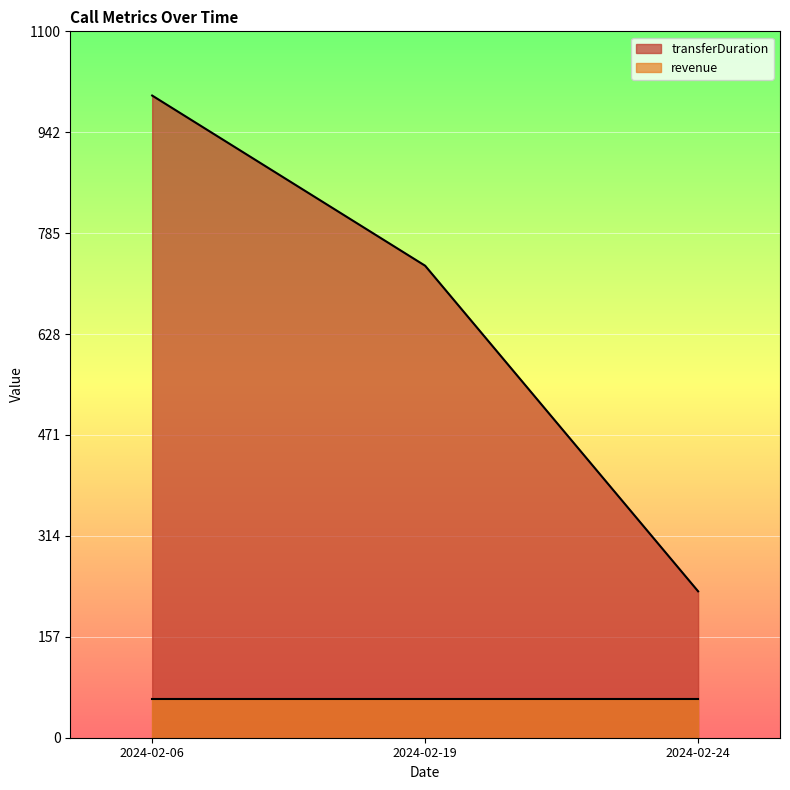

Does the chart display data point markers on the line(s)?

No